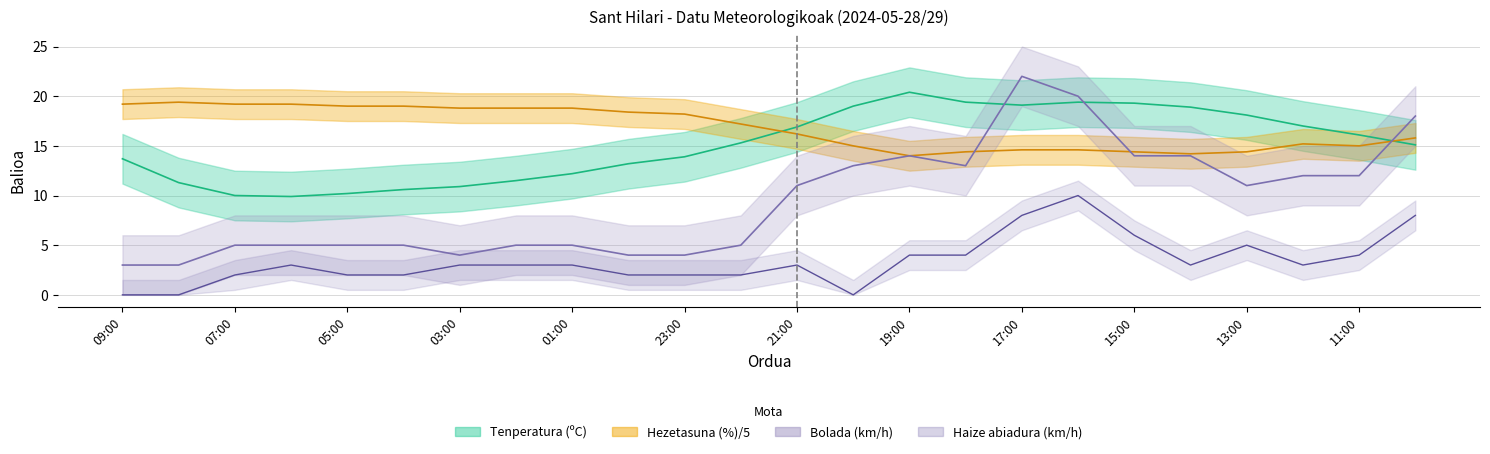

What is the difference between the second highest and minimum values in the Hezetasuna (%) series?

5.2